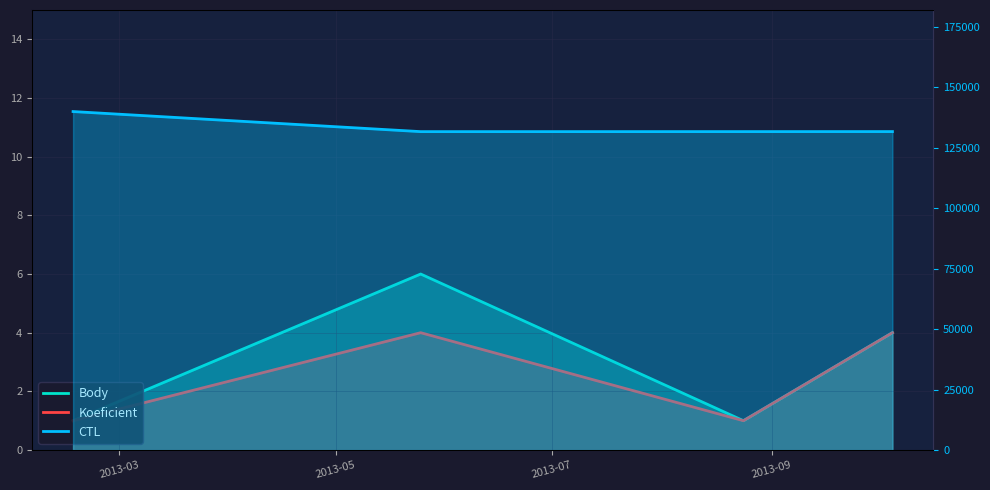

True or false: Koeficient has more than 1 points higher than both neighbors.

False